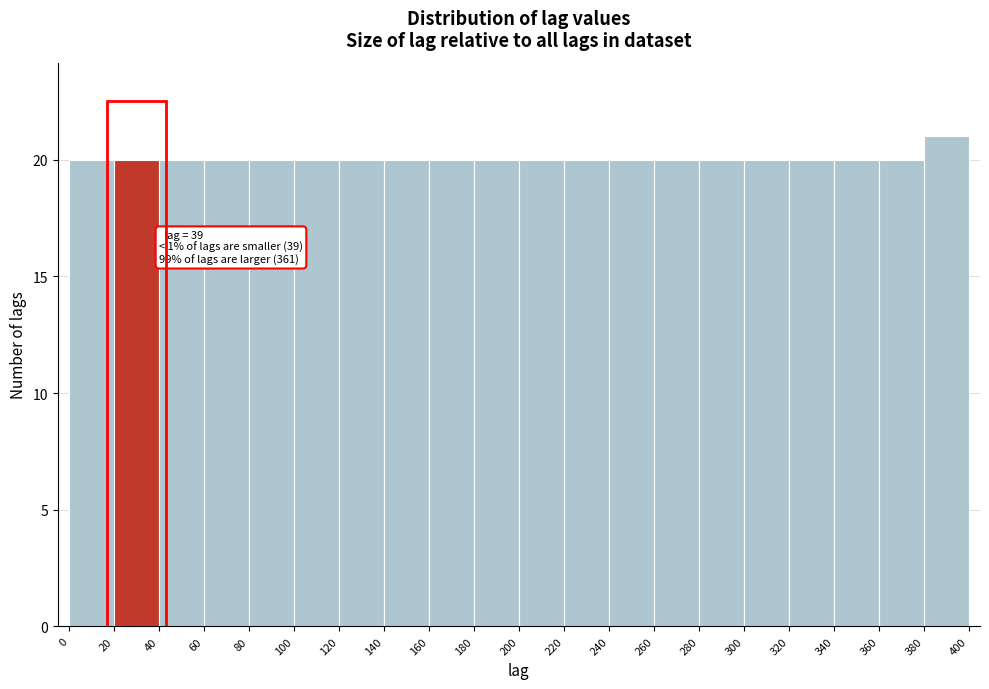

Which range on the x-axis has the tallest bar?

380 to 400